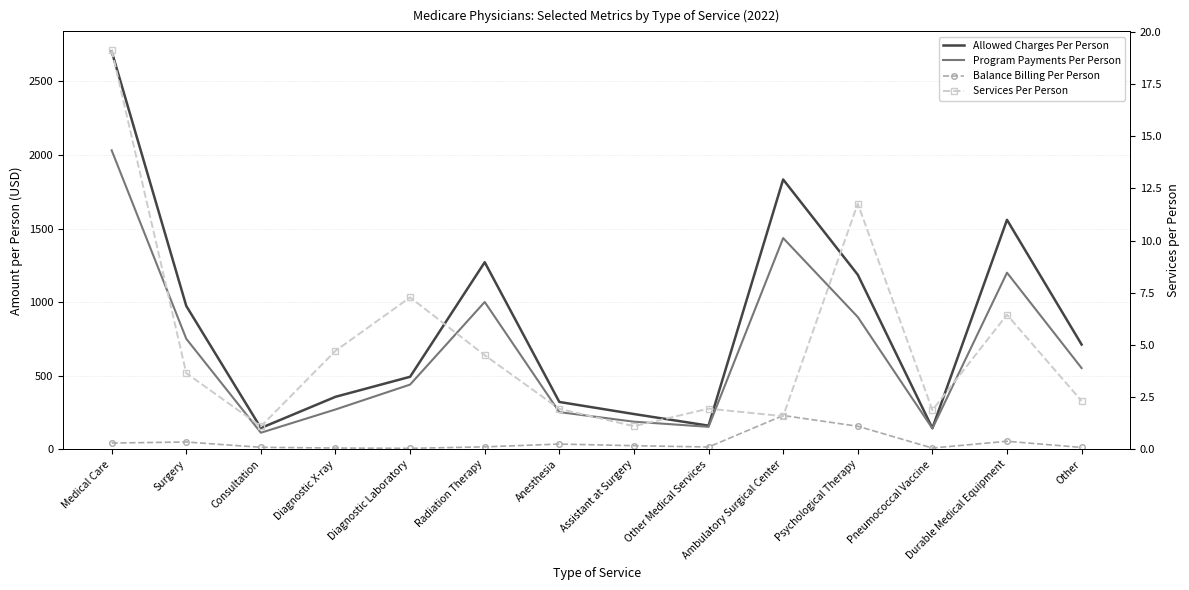

Where is the first local maximum for Program Payments Per Person?

Radiation Therapy